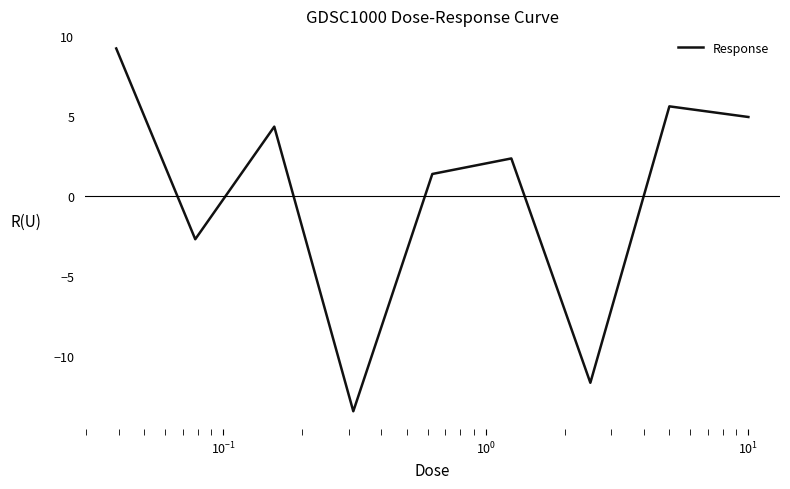

What is the greatest value displayed?

9.2